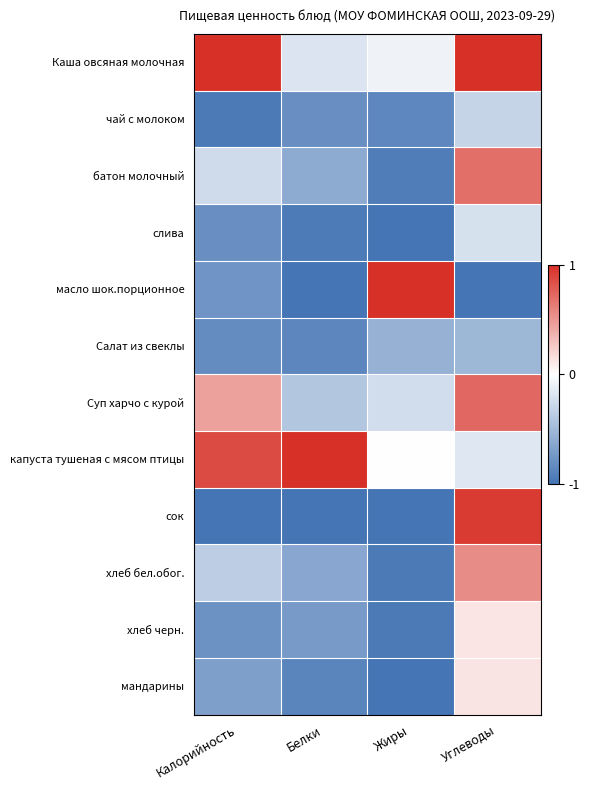

What is the difference between the highest and lowest values at Калорийность?

2.0